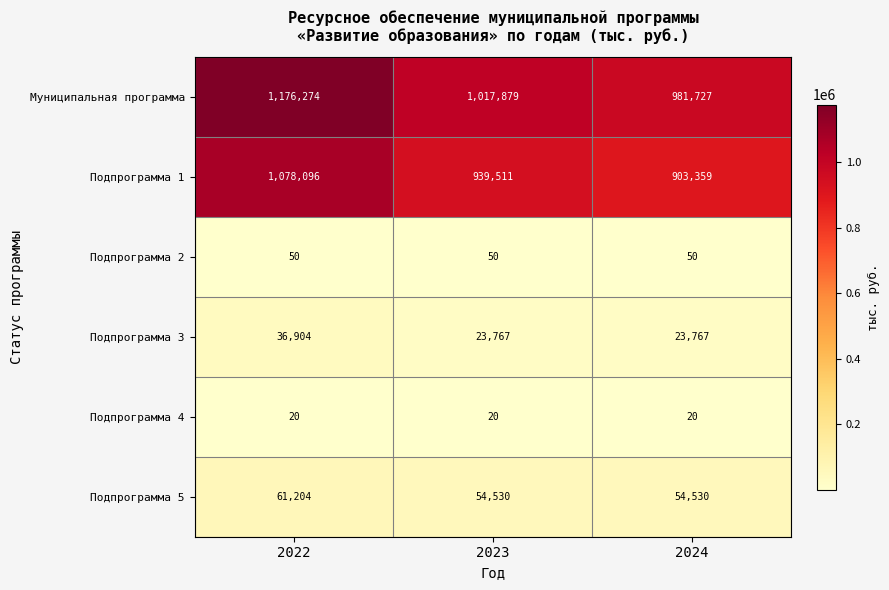

What is the smallest value displayed?

20